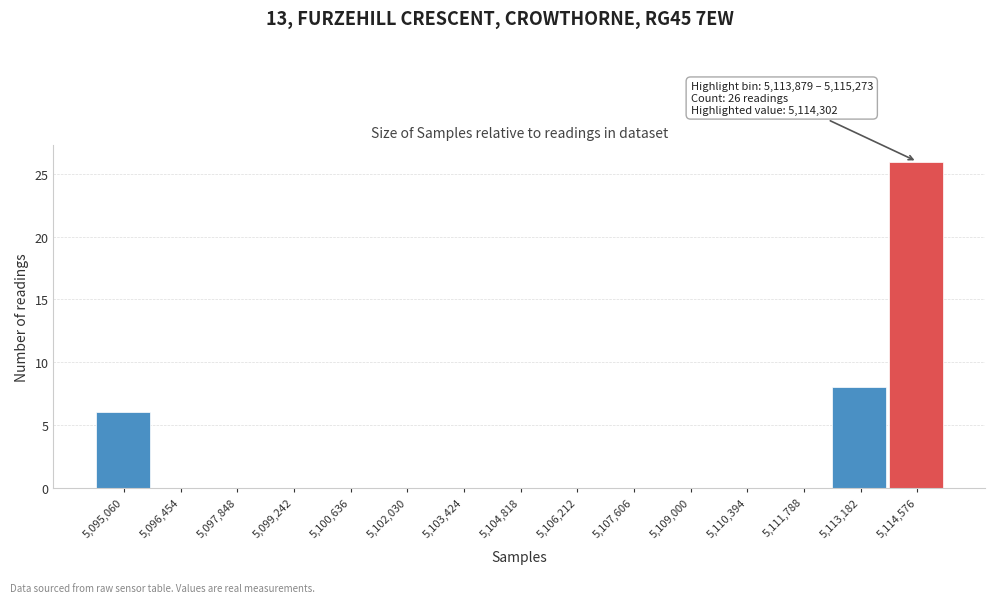

Over which range of the x-axis is the bar tallest?

5113800 to 5115200